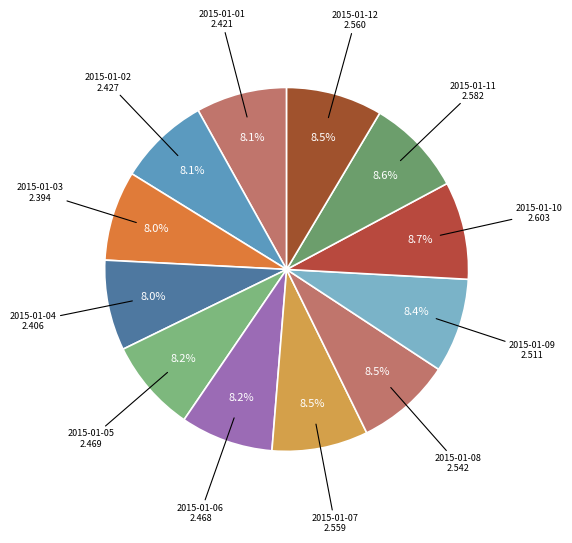

To the nearest percent, what is the average slice percentage?

8%